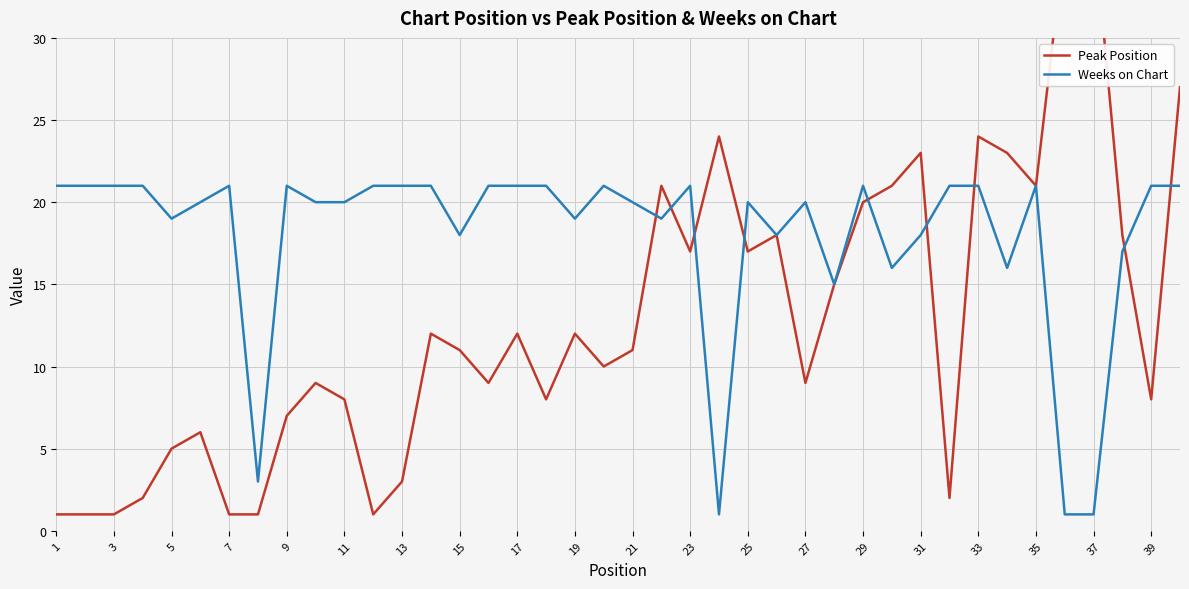

The value of Weeks on Chart at 35 is 4. True or false?

False